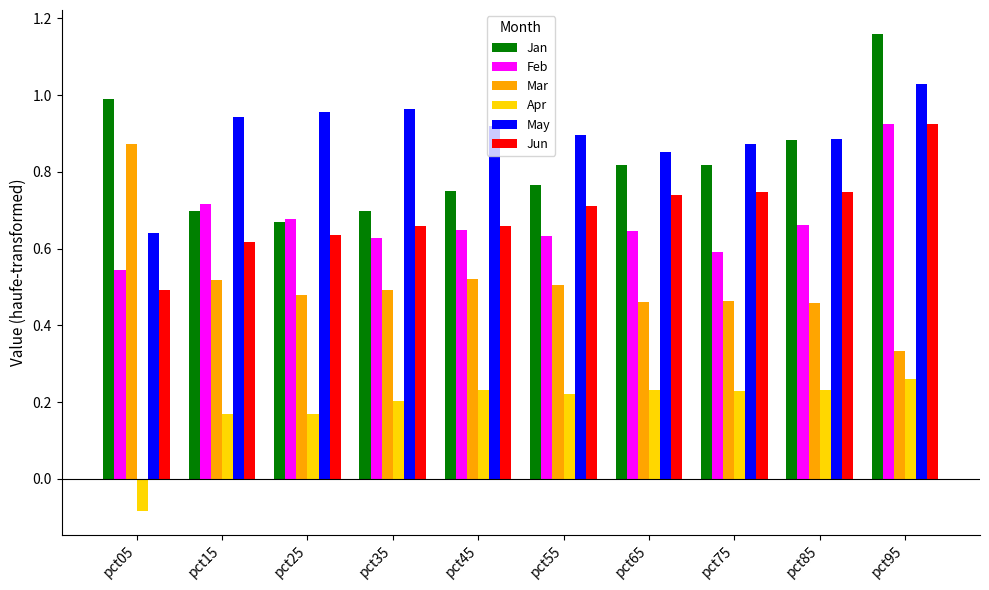

Which category has the lowest value in the May series?

pct05